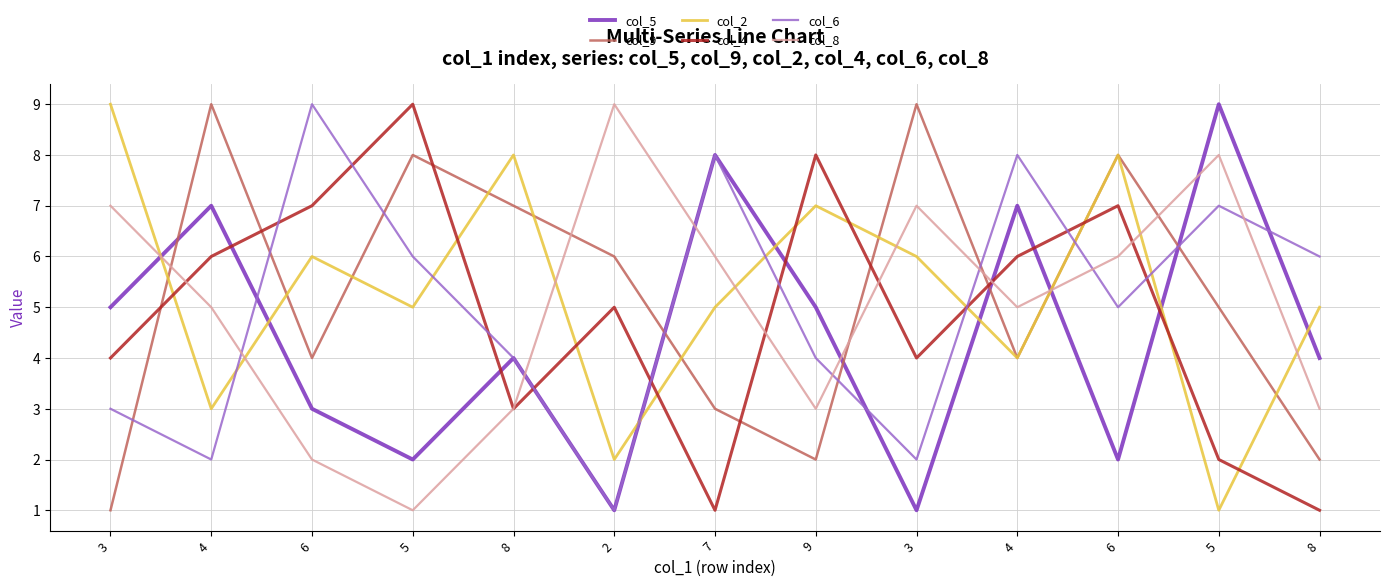

True or false: col_2 has more than 0 points higher than both neighbors.

True